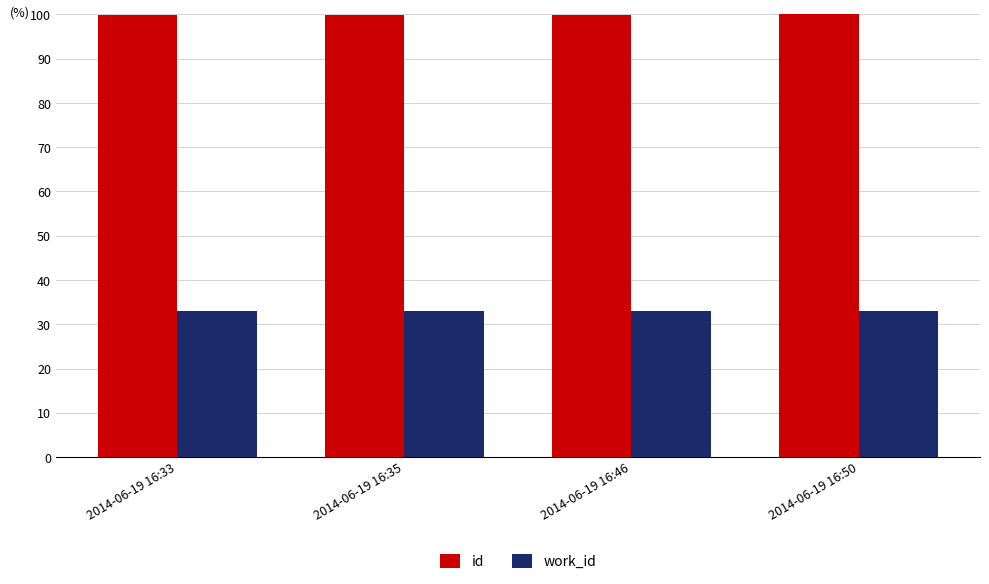

What is the greatest value displayed?

100.0